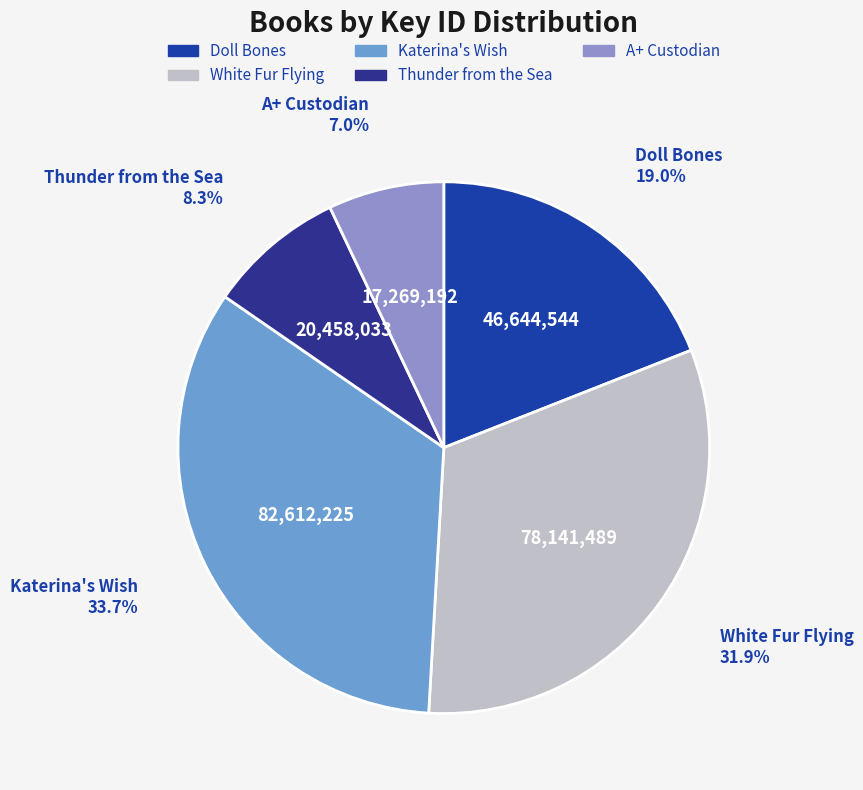

Which slice is the smallest?

A+ Custodian